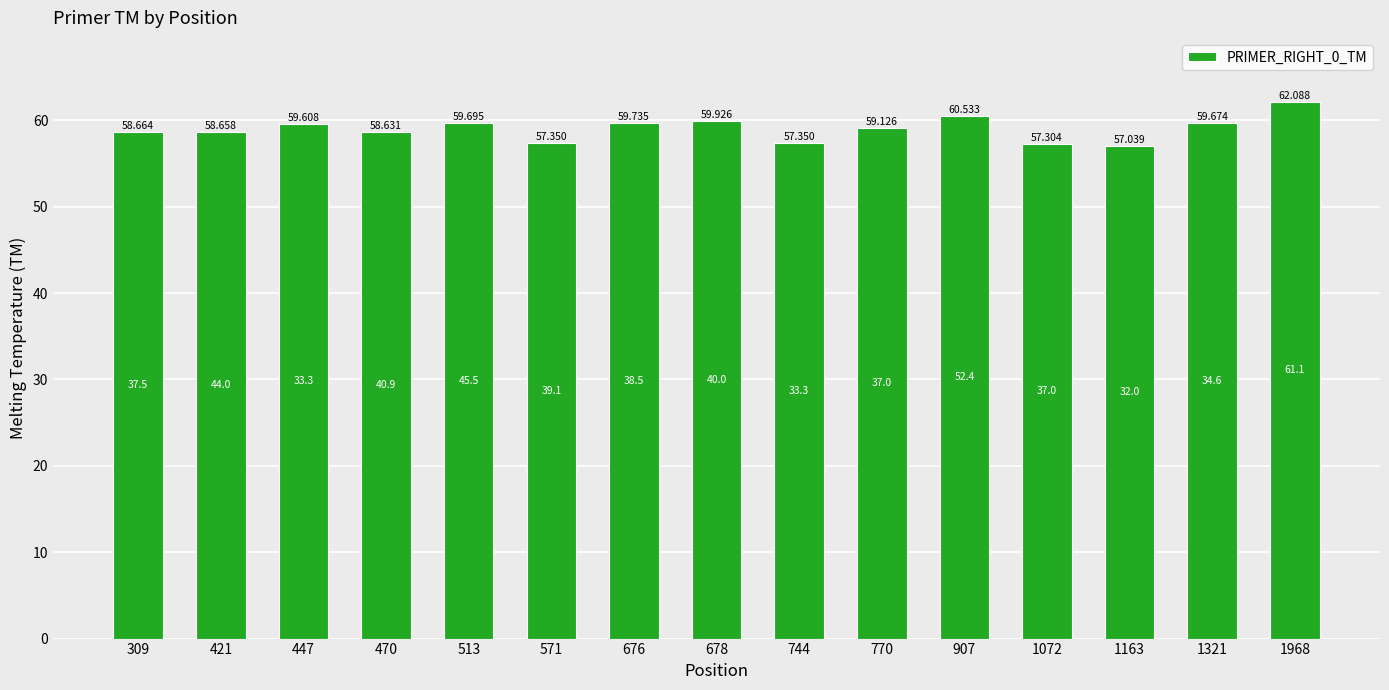

What is the sum of the values at 770 and 1321?

118.8